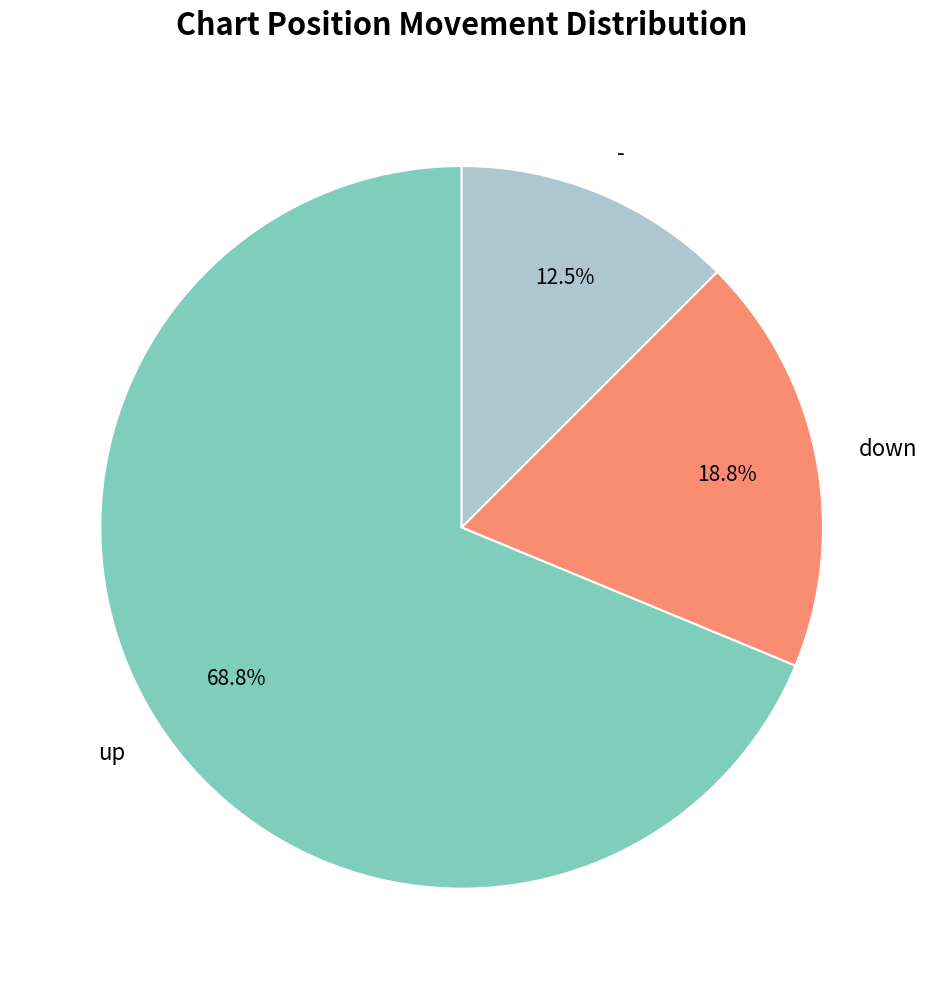

Count the number of slices in the pie.

3